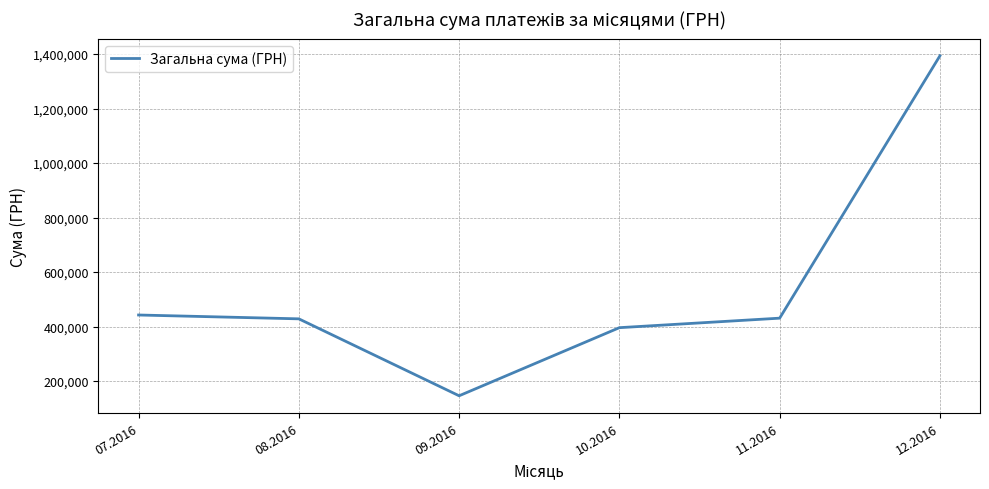

What position from the left is 08.2016?

2